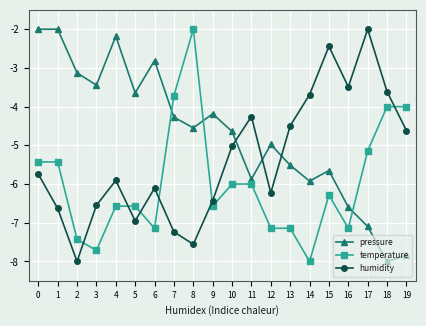

Reading right to left, list all the values displayed in this chart.

pressure: -7.8	-8.0	-7.1	-6.6	-5.7	-5.9	-5.5	-5.0	-5.9	-4.6	-4.2	-4.5	-4.3	-2.8	-3.6	-2.2	-3.4	-3.1	-2.0	-2.0
temperature: -4.0	-4.0	-5.1	-7.1	-6.3	-8.0	-7.1	-7.1	-6.0	-6.0	-6.6	-2.0	-3.7	-7.1	-6.6	-6.6	-7.7	-7.4	-5.4	-5.4
humidity: -4.6	-3.6	-2.0	-3.5	-2.4	-3.7	-4.5	-6.2	-4.3	-5.0	-6.4	-7.6	-7.2	-6.1	-7.0	-5.9	-6.6	-8.0	-6.6	-5.7